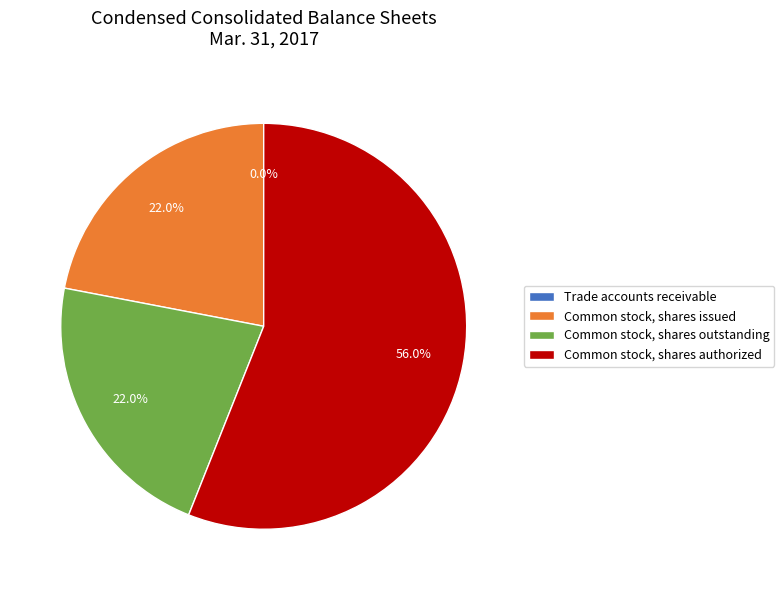

What is the largest slice in the pie chart?

Common stock, shares authorized